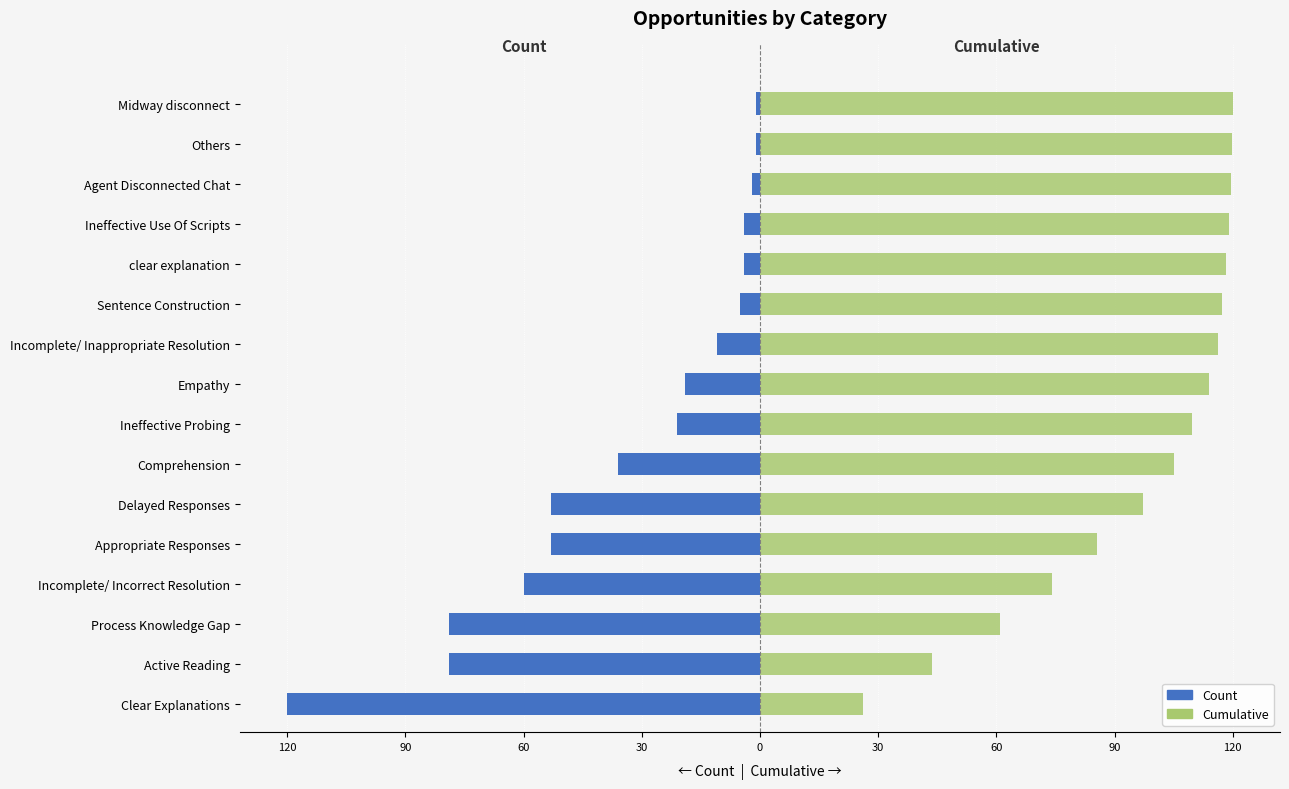

What is the difference between the second highest and minimum values in the Cumulative series?

93.5